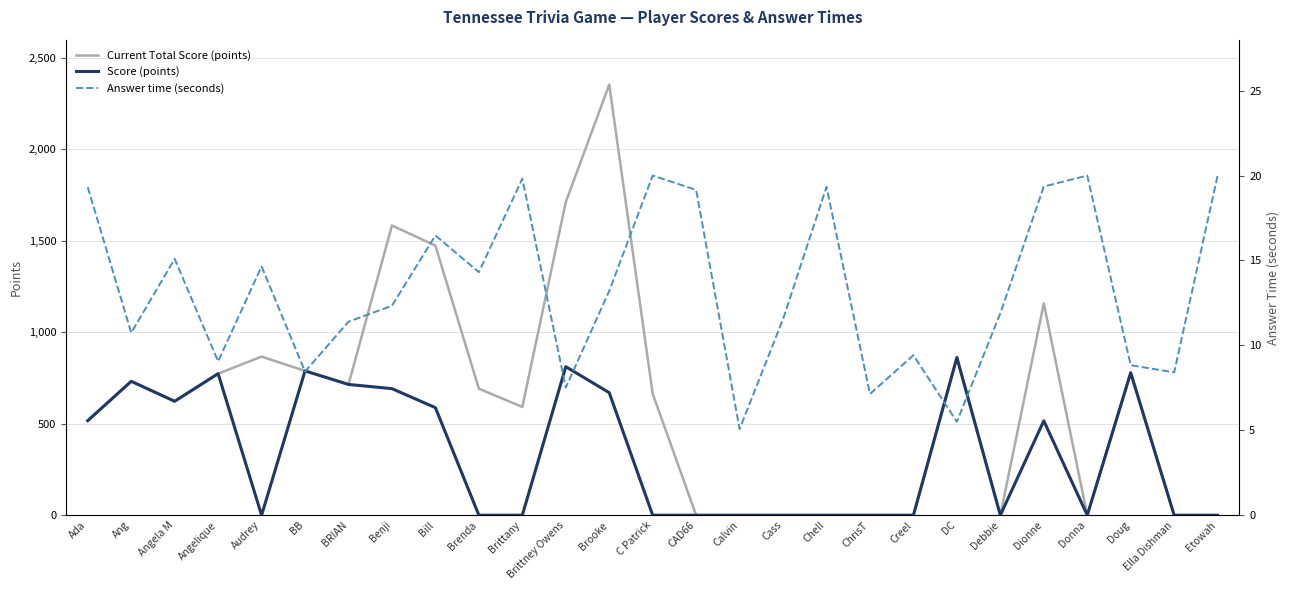

Reading right to left, list all the values displayed in this chart.

Current Total Score (points): 0.0	0.0	779.0	0.0	1158.0	0.0	862.0	0.0	0.0	0.0	0.0	0.0	0.0	664.0	2354.0	1712.0	592.0	692.0	1474.0	1584.0	715.0	789.0	867.0	774.0	623.0	732.0	517.0
Score (points): 0.0	0.0	779.0	0.0	516.0	0.0	862.0	0.0	0.0	0.0	0.0	0.0	0.0	0.0	670.0	812.0	0.0	0.0	588.0	692.0	715.0	789.0	0.0	774.0	623.0	732.0	517.0
Answer time (seconds): 20.0	8.4	8.8	20.0	19.4	11.9	5.5	9.4	7.1	19.3	11.5	5.1	19.2	20.0	13.2	7.5	19.8	14.3	16.5	12.3	11.4	8.5	14.6	9.1	15.1	10.7	19.3